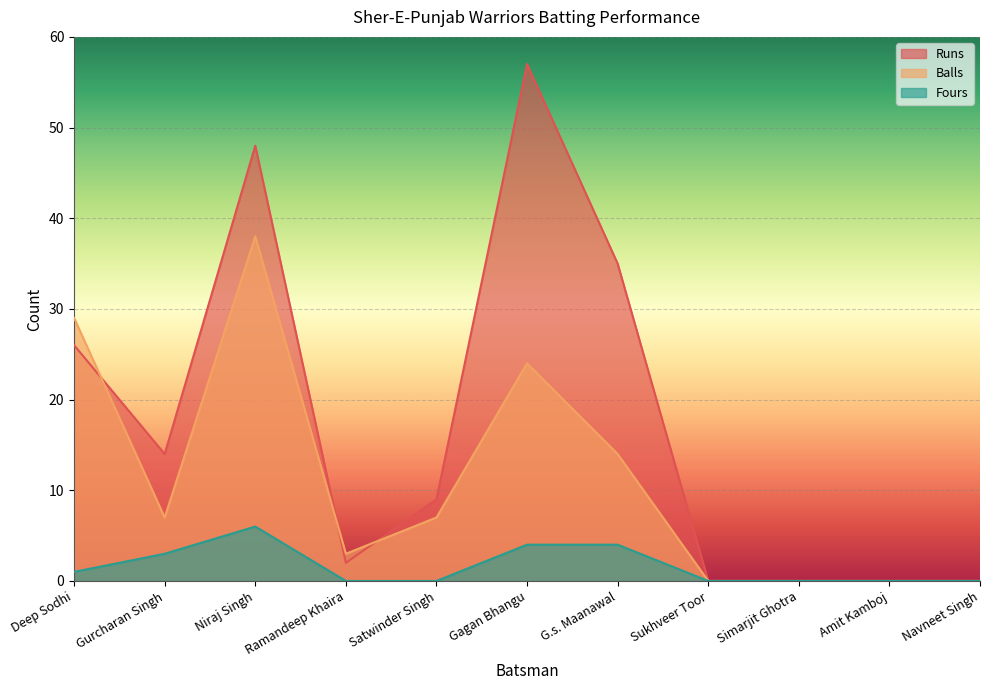

True or false: Fours and Balls cross at least once.

False